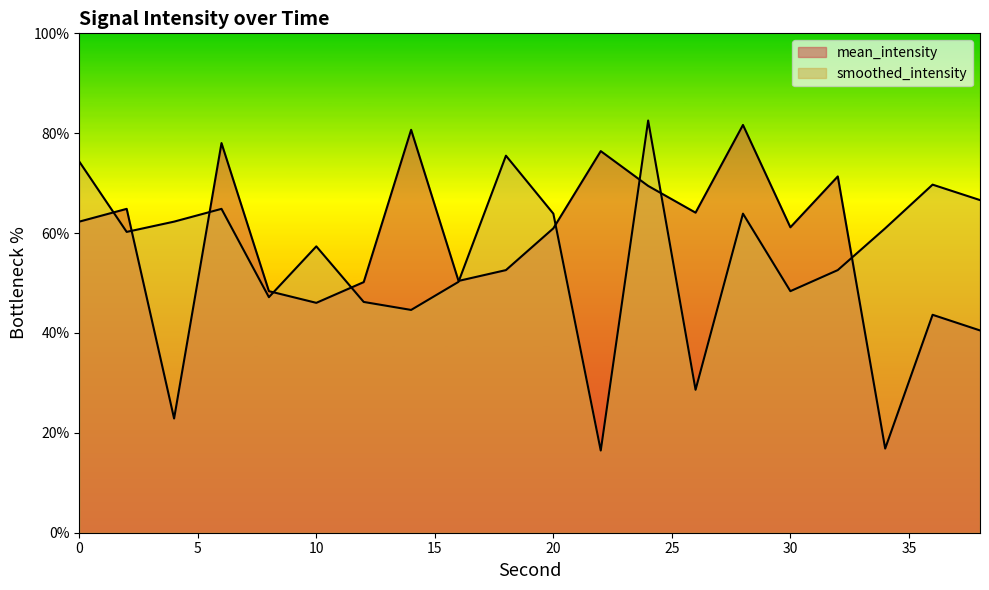

What is the maximum value for smoothed_intensity?

82.5